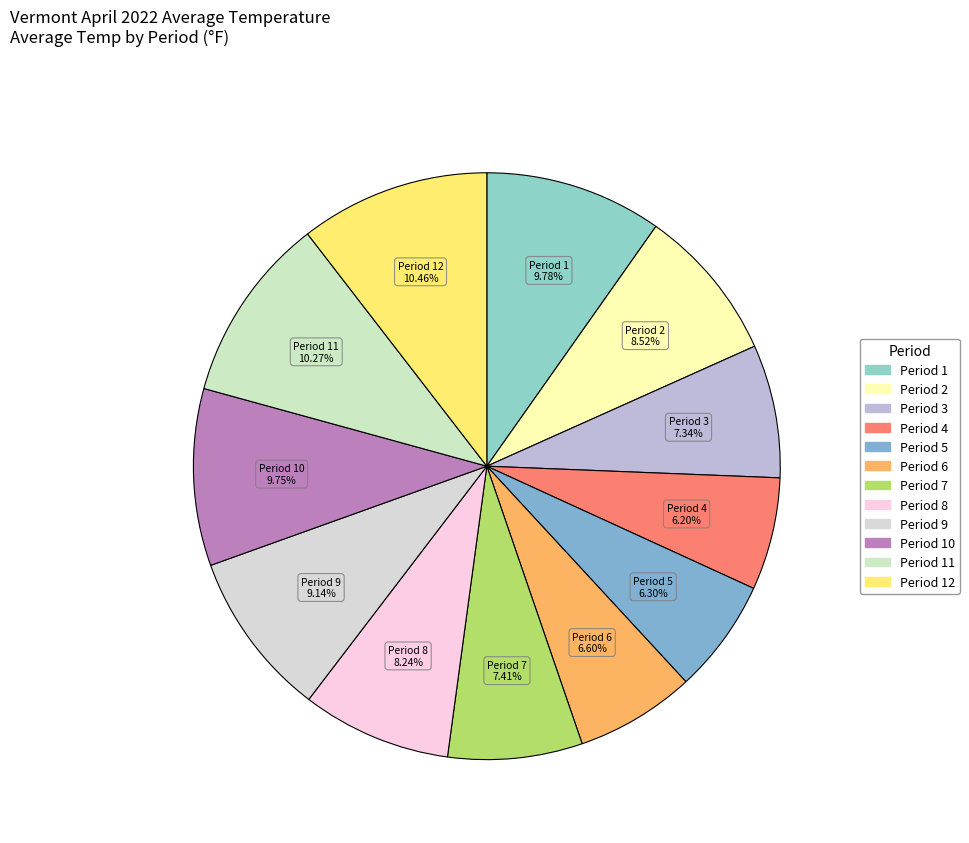

Which category has the biggest portion of the pie?

Period 12